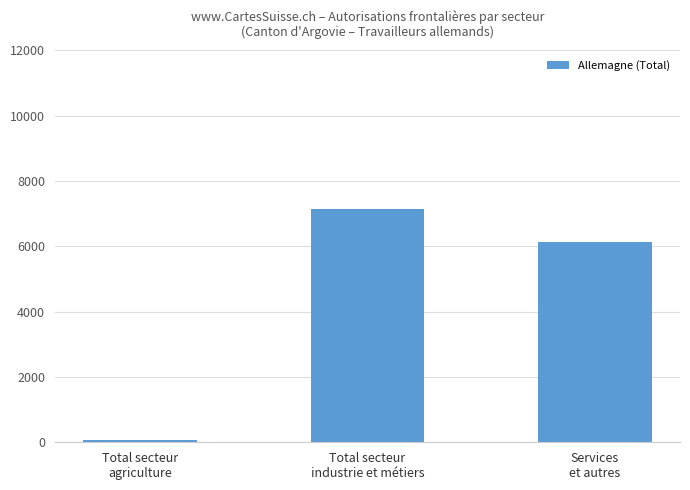

What is the smallest value displayed?

75